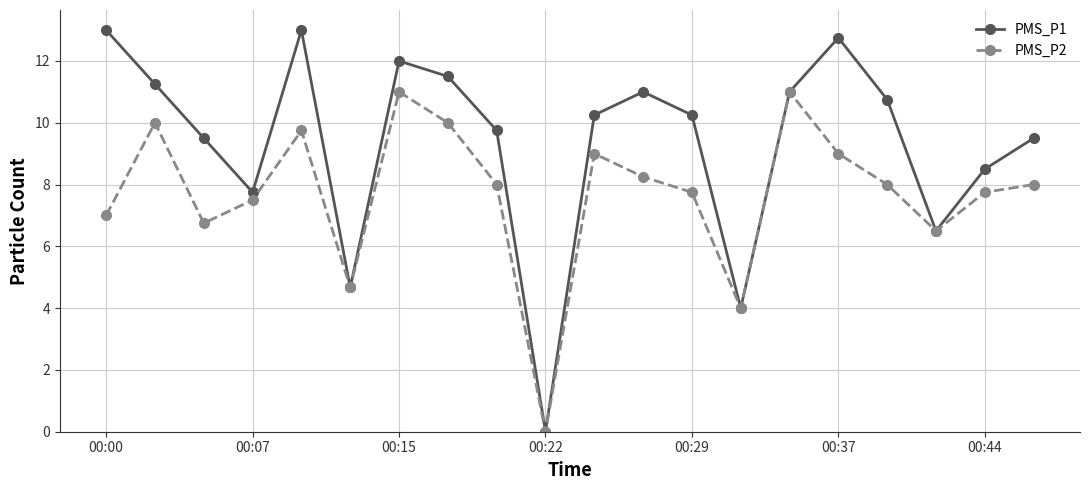

Rank the series by their average value, from highest to lowest.

PMS_P1, PMS_P2